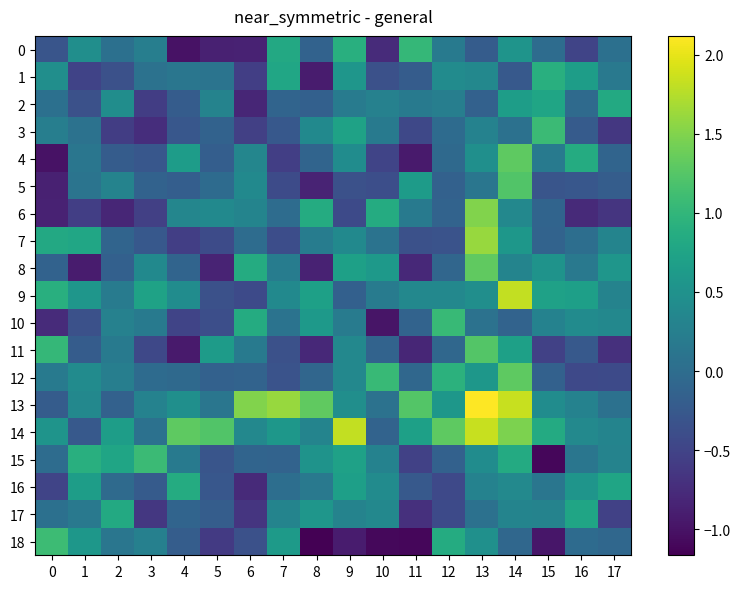

Which series has the largest total across all categories?

14